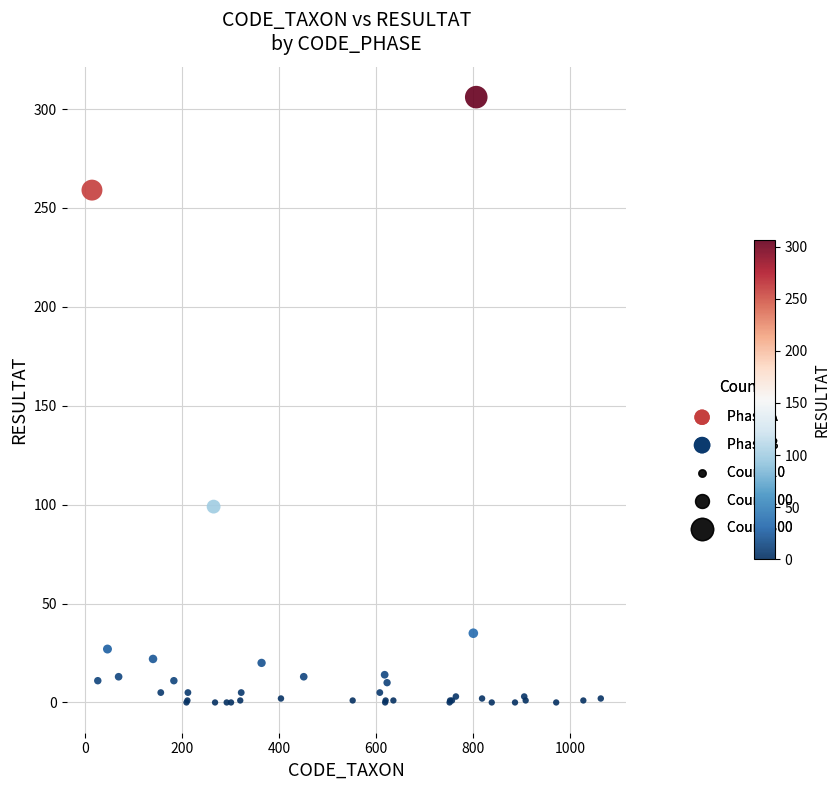

Which series contains the highest Y value?

Phase B